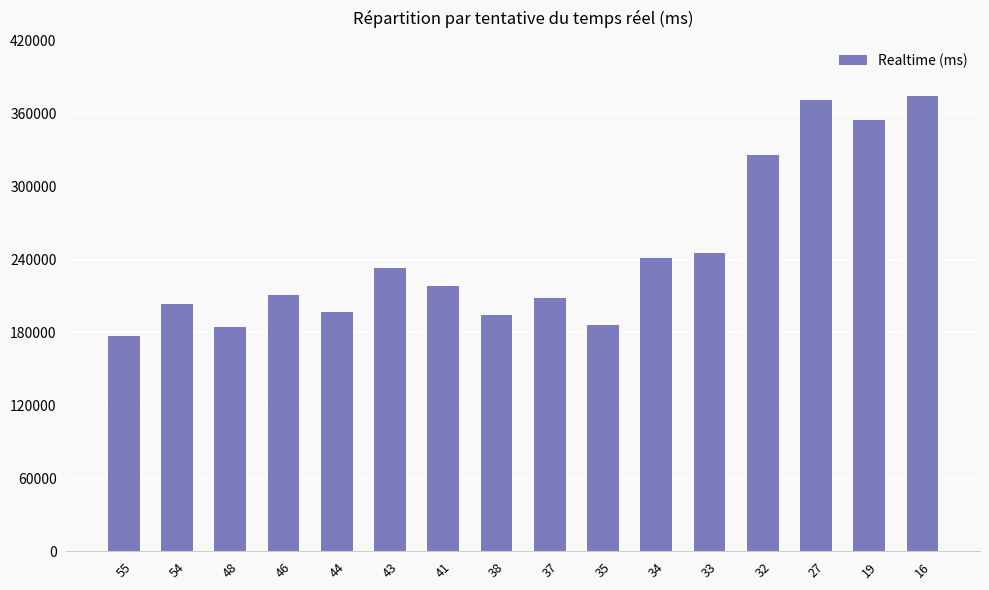

What is the difference between the maximum and minimum values?

197267